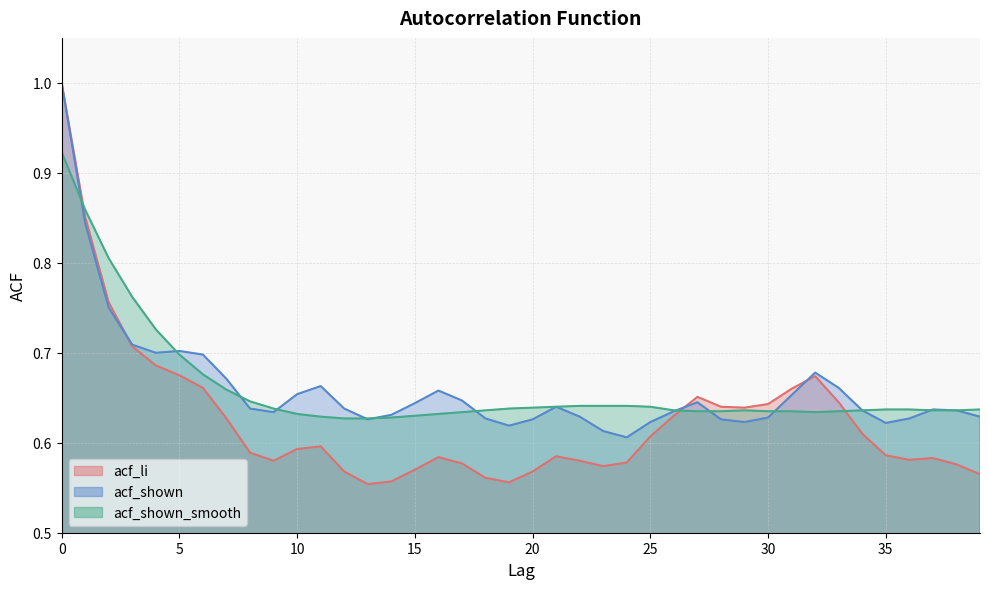

What is the value of the acf_shown point at the 14th from the left?

0.6